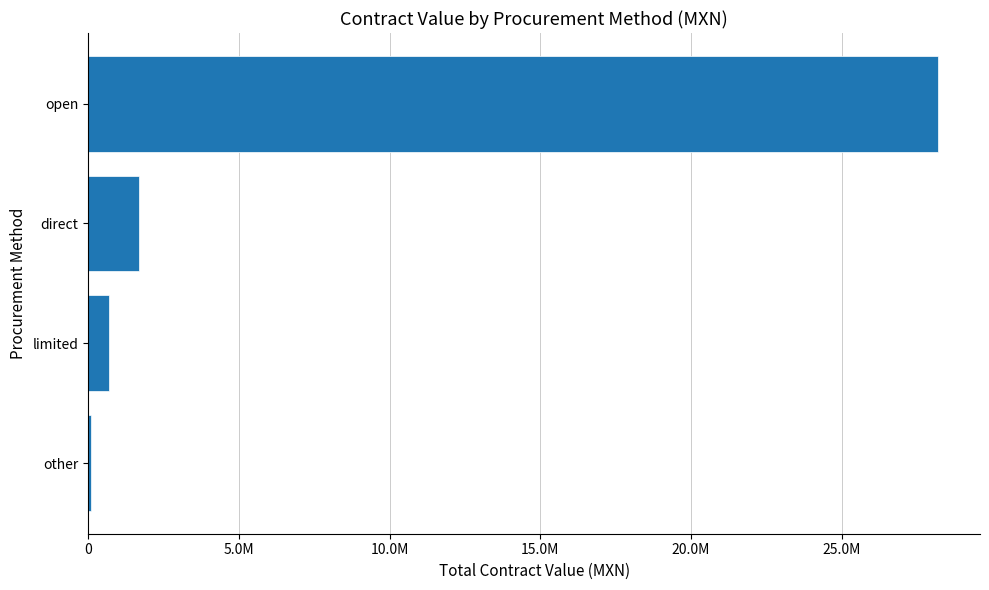

List the labels in order of value, largest first.

open, direct, limited, other